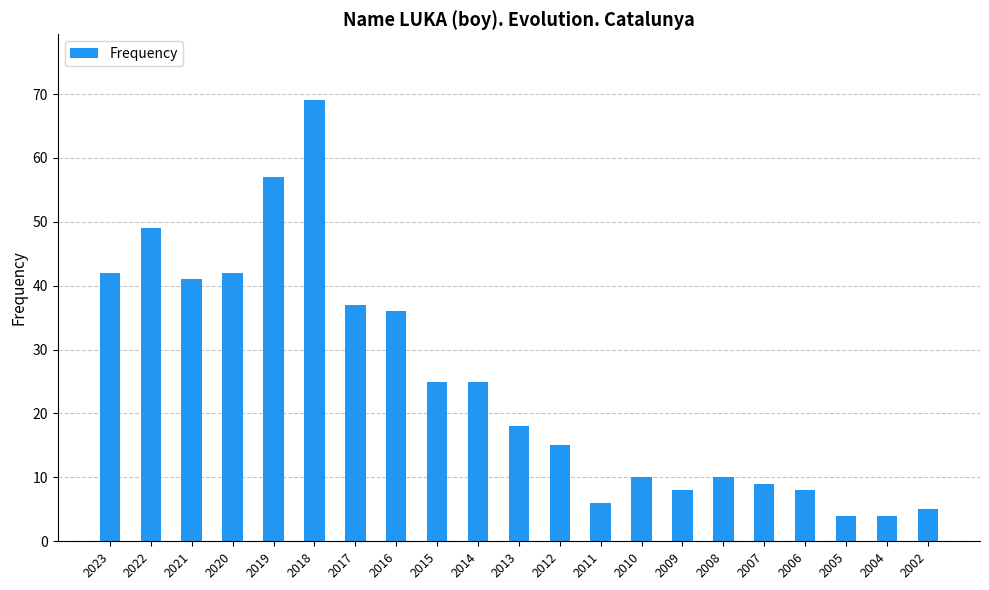

Reading right to left, what are all the values shown in this chart?

5	4	4	8	9	10	8	10	6	15	18	25	25	36	37	69	57	42	41	49	42